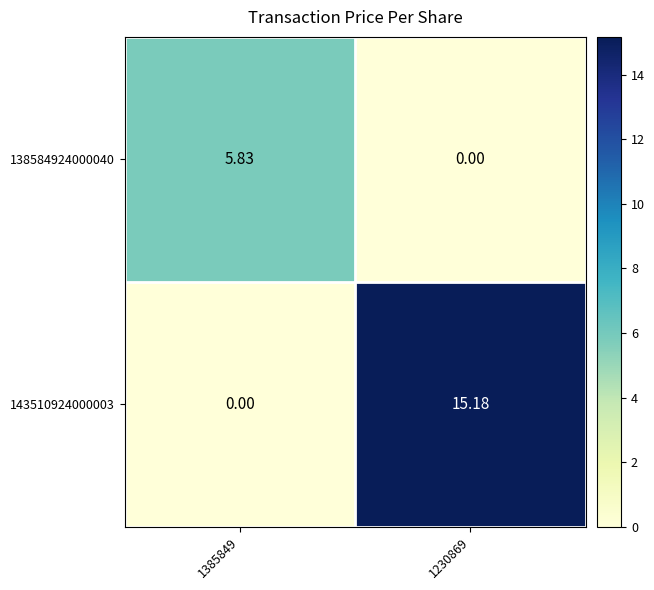

Is the value of 138584924000040 at 1230869 greater than the value of 143510924000003 at 1230869?

No